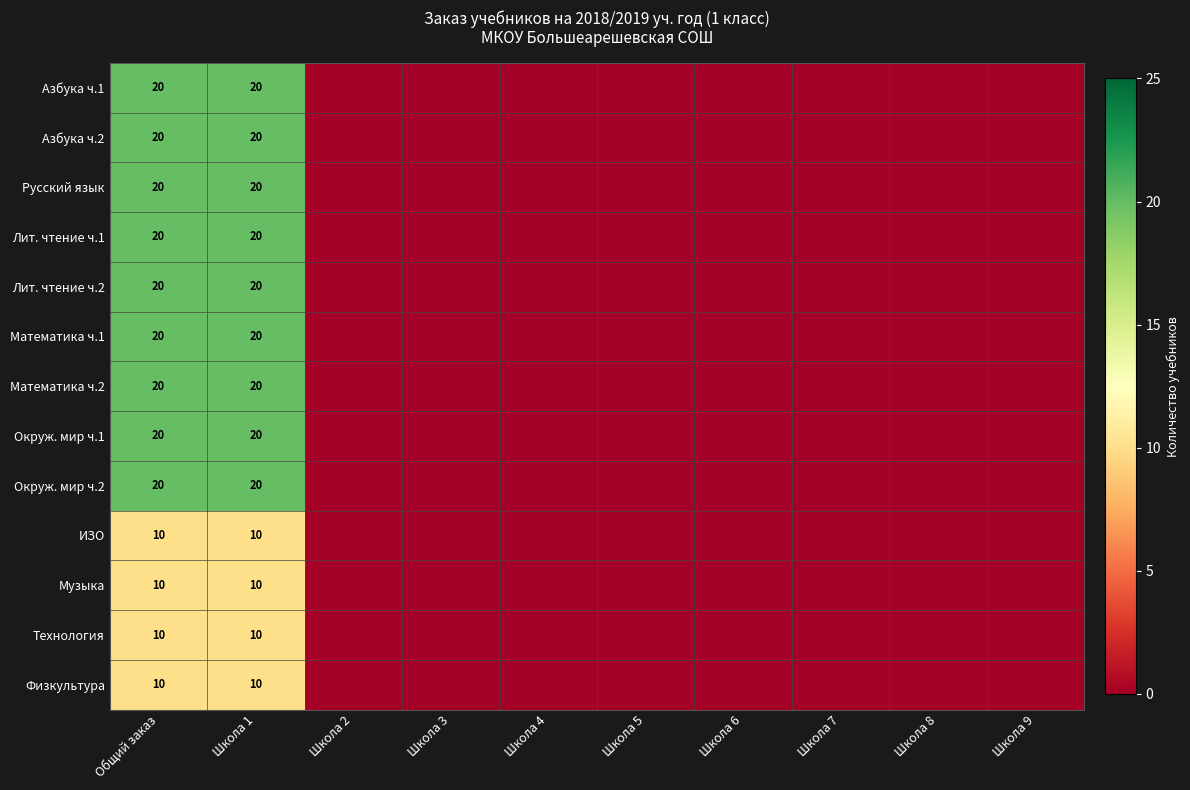

True or false: Русский язык has a value of 30 at Общий заказ.

False